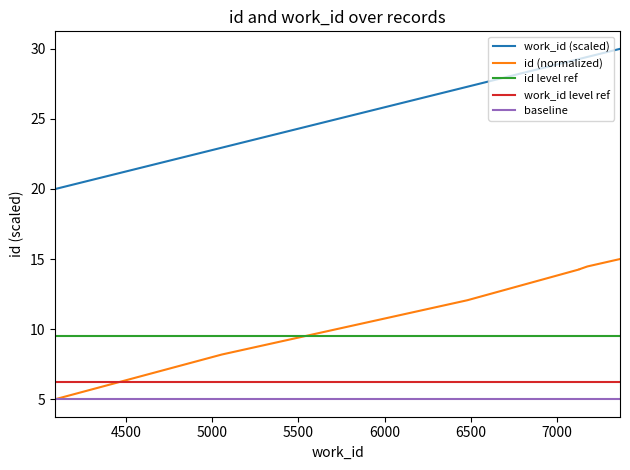

True or false: id (normalized) has a value of 23.7 at 9.

False